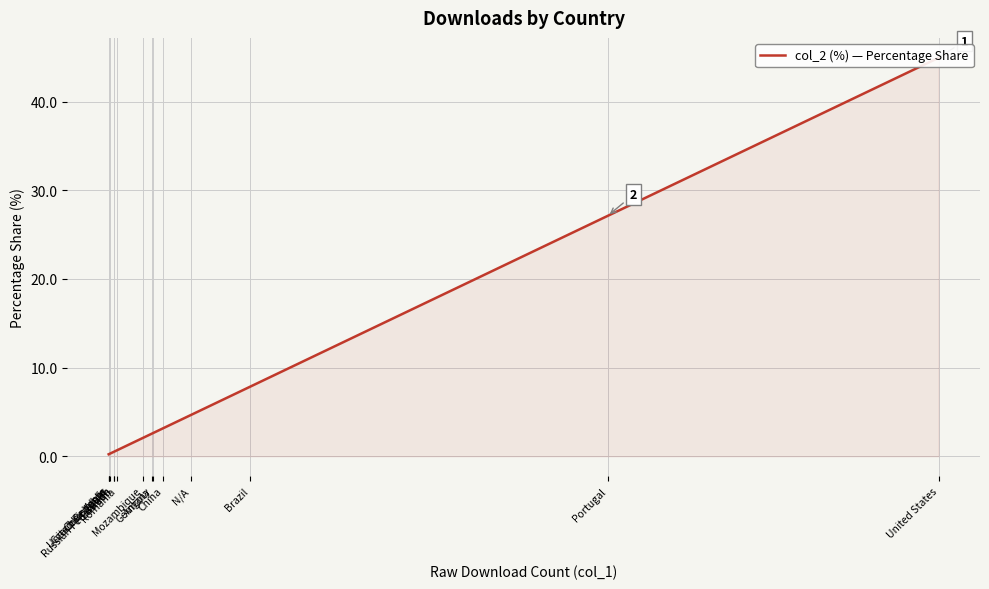

What is the label of the 9th point from the right?

Angola